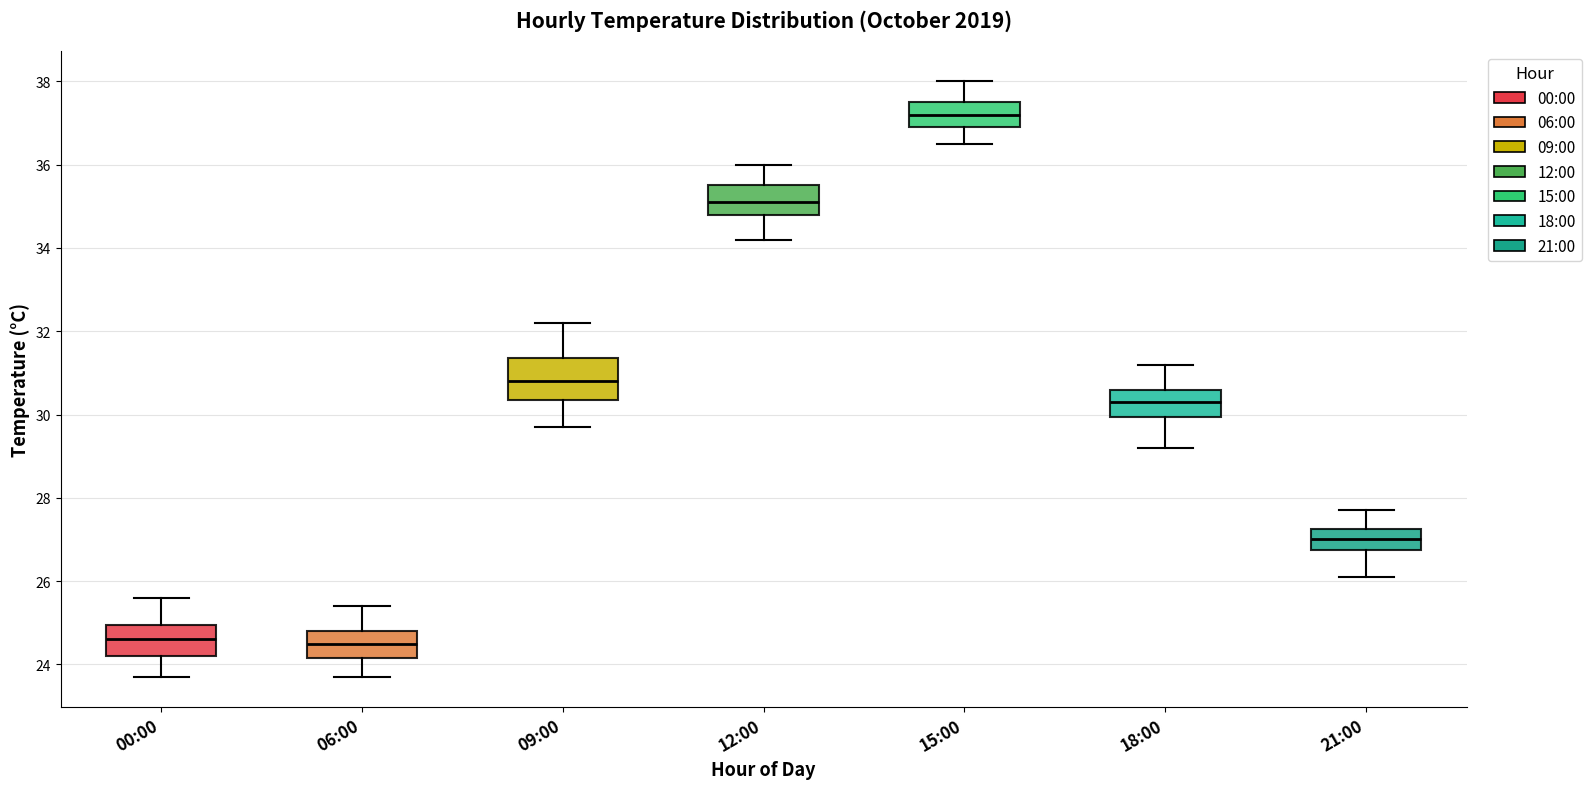

Reading left to right, read every box against the y-axis: the position of its median line, the range the box covers, and the ends of its whiskers. The values are not printed on the chart, so give them approximately, as read against the axis.

00:00: median 24.6, box 24.2 to 25.0, whiskers 23.8 to 25.6
06:00: median 24.6, box 24.2 to 24.8, whiskers 23.8 to 25.4
09:00: median 30.8, box 30.4 to 31.4, whiskers 29.8 to 32.2
12:00: median 35.2, box 34.8 to 35.6, whiskers 34.2 to 36.0
15:00: median 37.2, box 37.0 to 37.6, whiskers 36.6 to 38.0
18:00: median 30.4, box 30.0 to 30.6, whiskers 29.2 to 31.2
21:00: median 27.0, box 26.8 to 27.2, whiskers 26.2 to 27.8